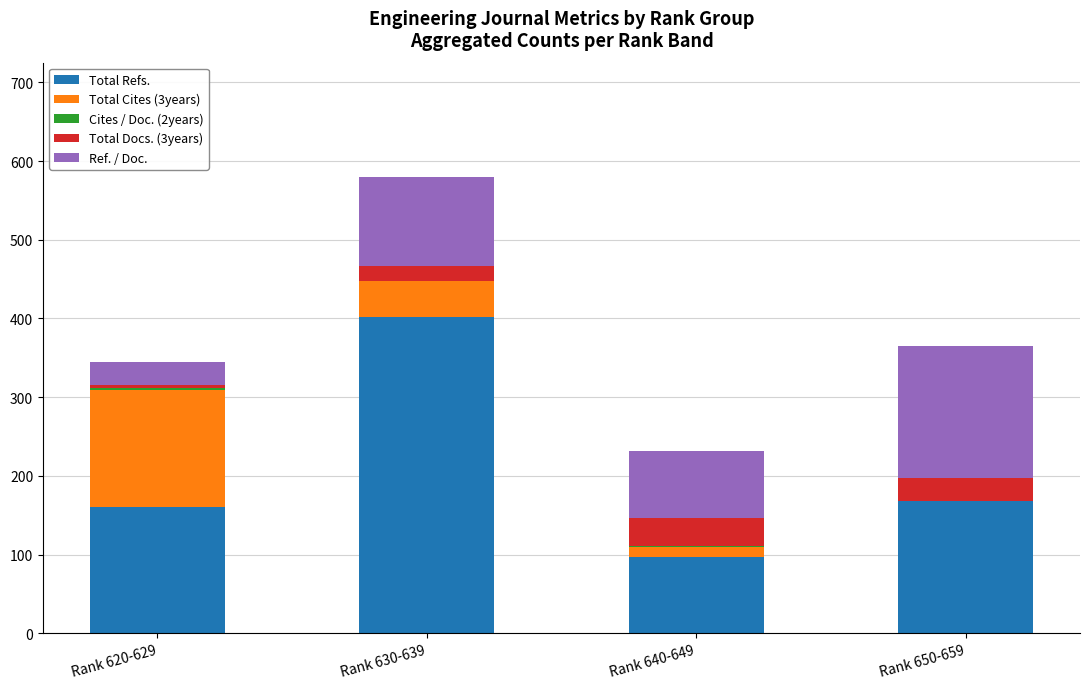

True or false: Total Refs. has a value of 99 at Rank 650-659.

False